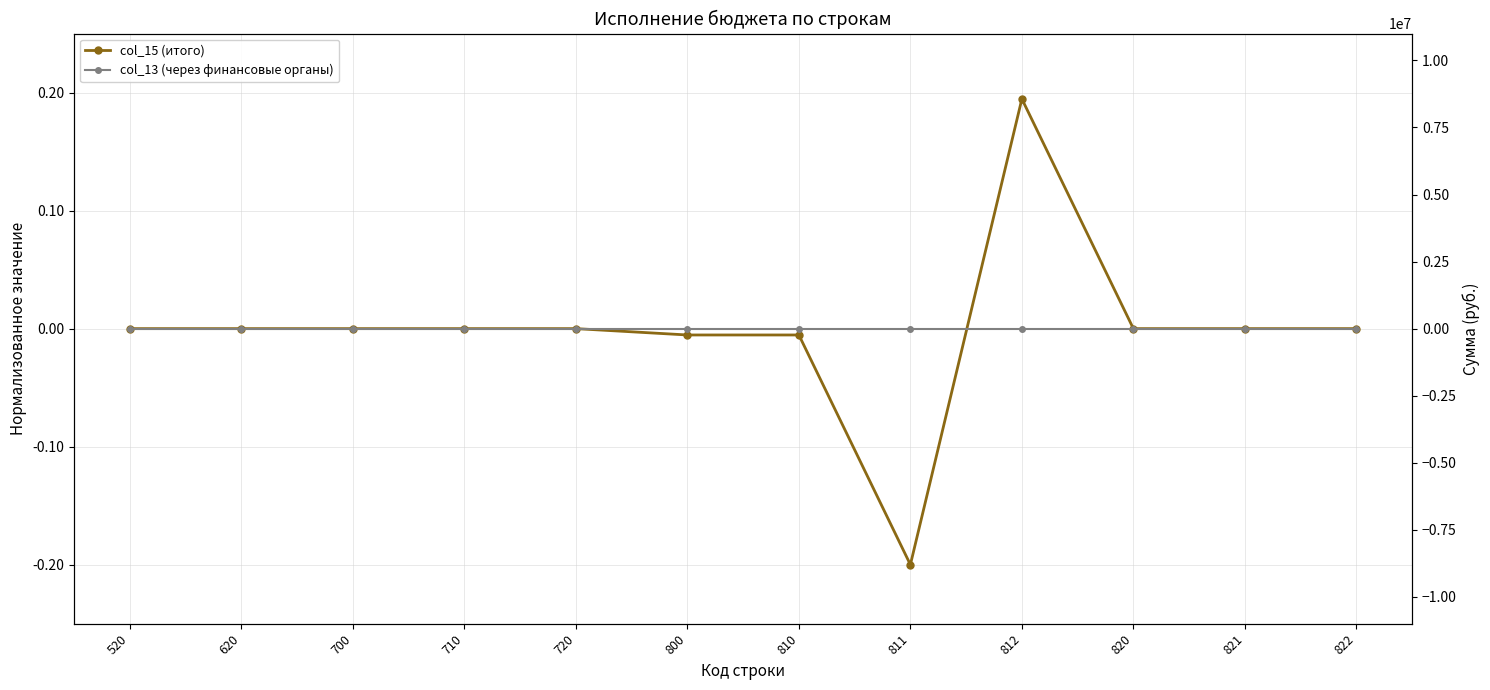

Which category has the highest value across all series?

812